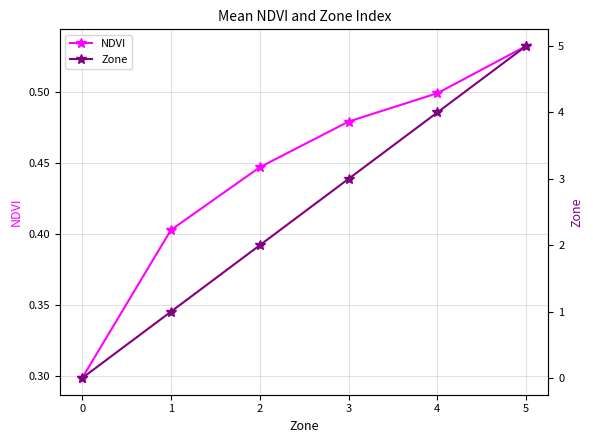

Rank the series at 0 from lowest to highest value.

Zone, NDVI